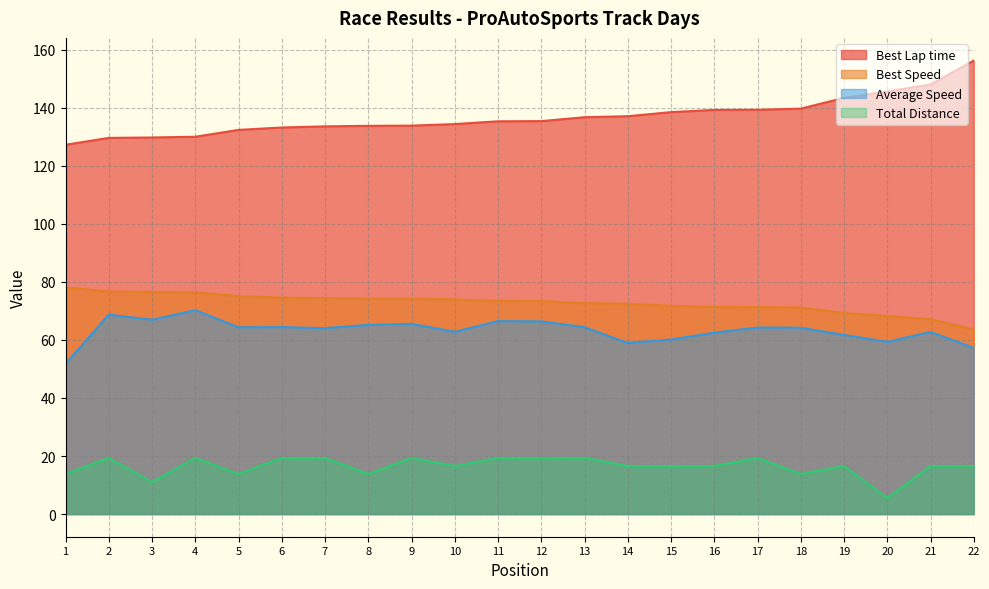

Between 2 and 8, which series saw the biggest shift?

Total Distance